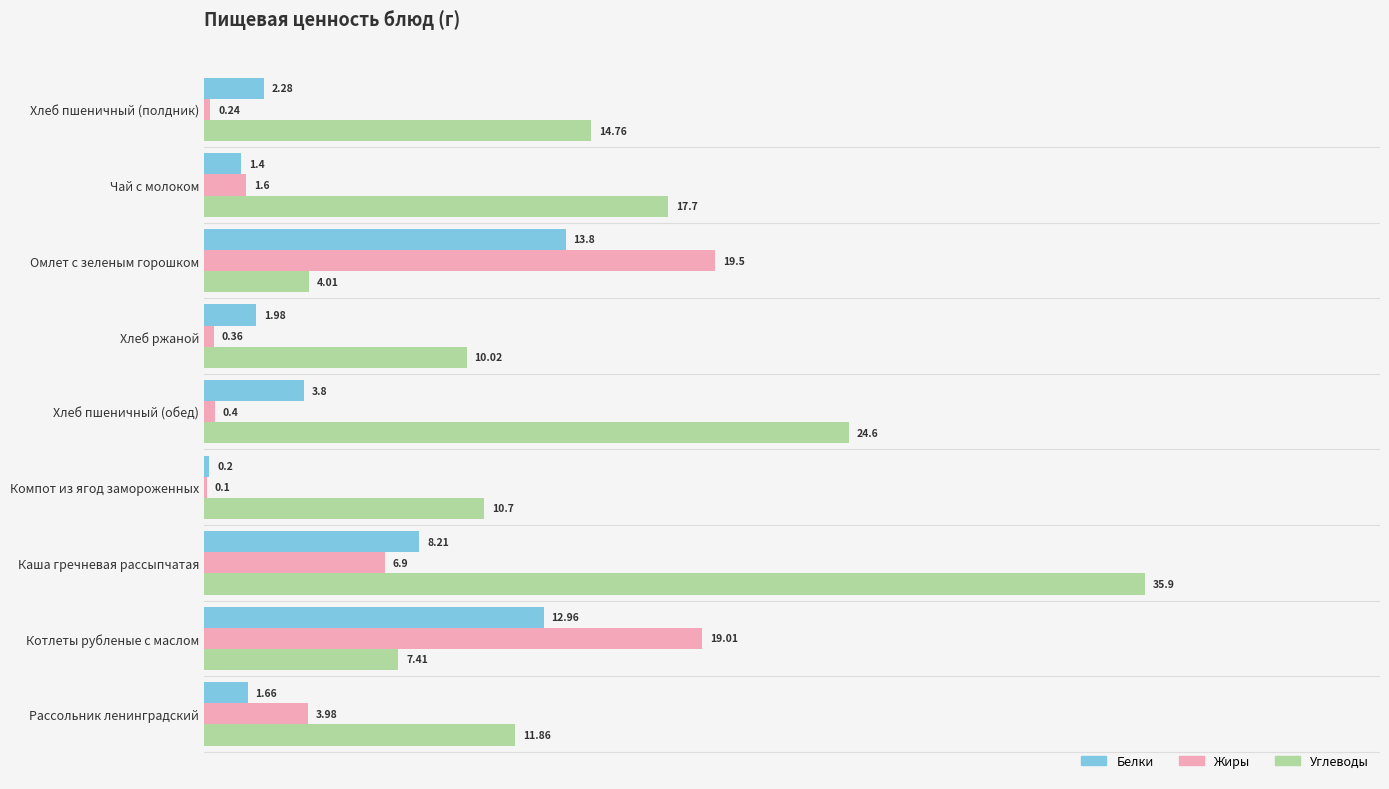

At which category is the sum across all series the highest?

Каша гречневая рассыпчатая